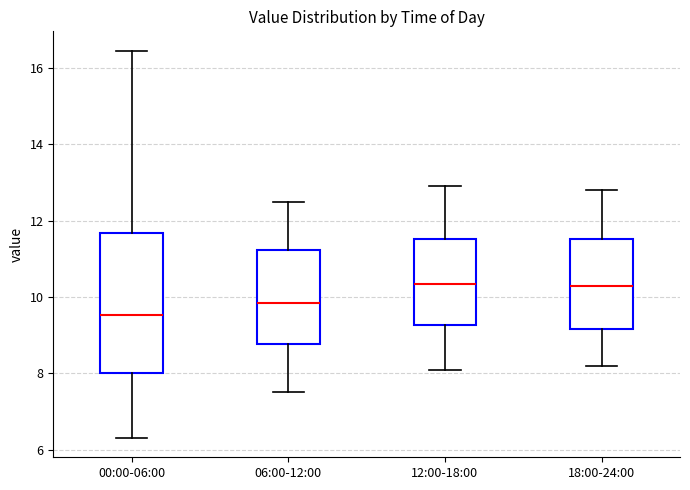

Reading left to right, transcribe this box plot: for each box, give where its median line is, the range the box spans, and where its two whiskers end, as read against the y-axis. The values are not printed on the chart, so give them approximately, as read against the axis.

00:00-06:00: median 9.6, box 8.0 to 11.6, whiskers 6.4 to 16.4
06:00-12:00: median 9.8, box 8.8 to 11.2, whiskers 7.6 to 12.6
12:00-18:00: median 10.4, box 9.2 to 11.6, whiskers 8.2 to 13.0
18:00-24:00: median 10.4, box 9.2 to 11.6, whiskers 8.2 to 12.8